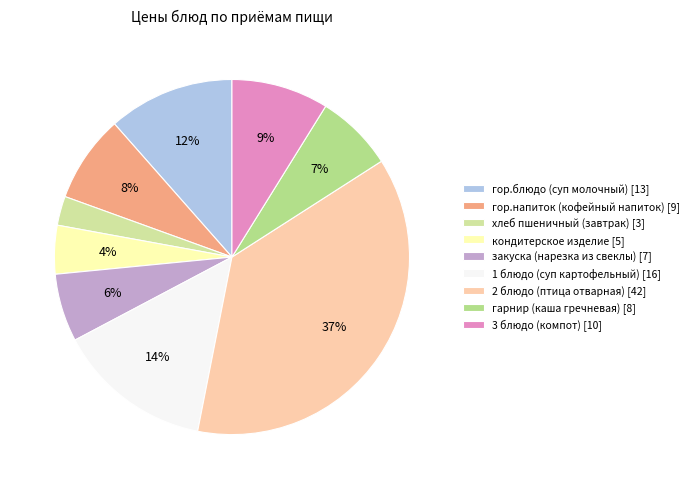

Which category has the smallest portion of the pie?

хлеб пшеничный (завтрак)